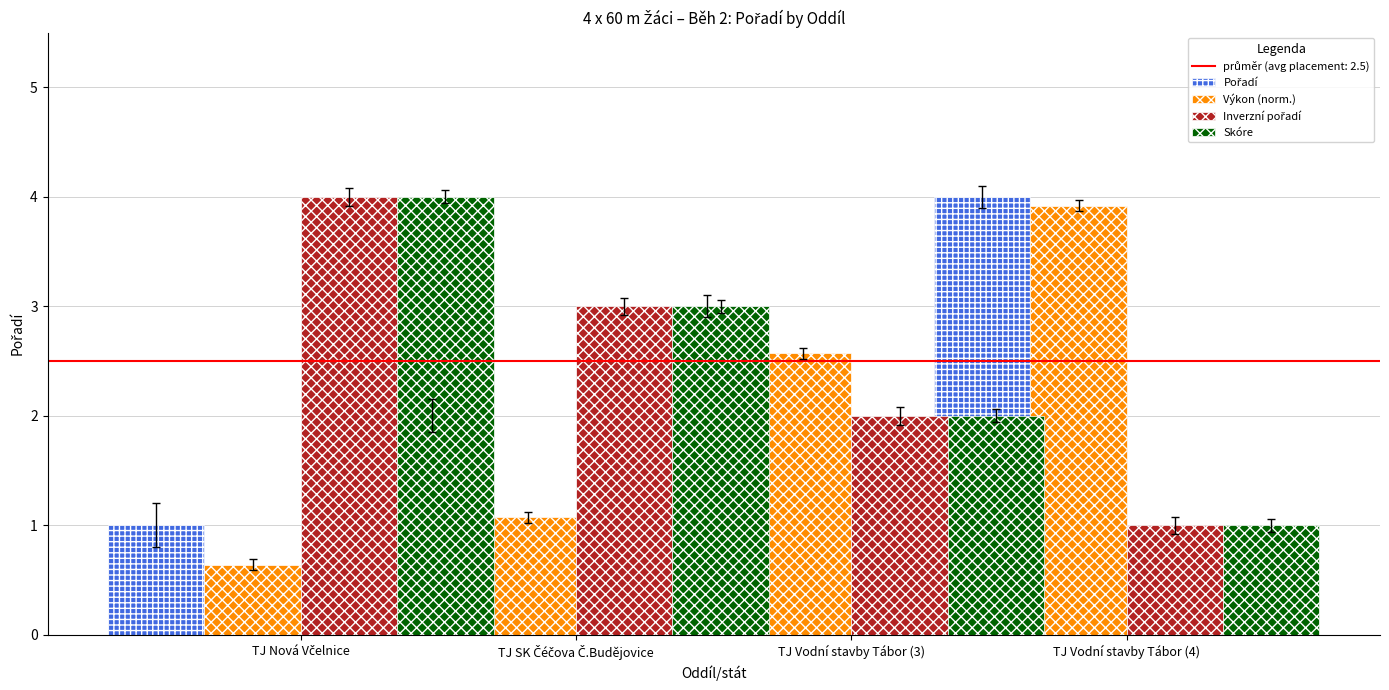

Between TJ SK Čéčova Č.Budějovice and TJ Vodní stavby Tábor (4), which series saw the biggest shift?

Výkon (norm.)